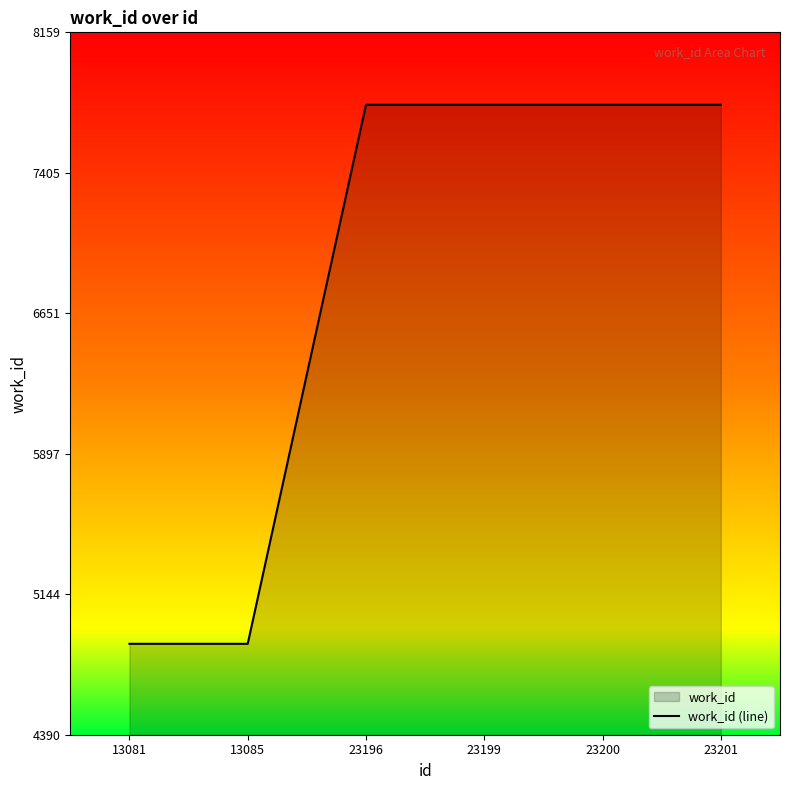

Rank the categories by value from highest to lowest.

23196, 23199, 23200, 23201, 13081, 13085